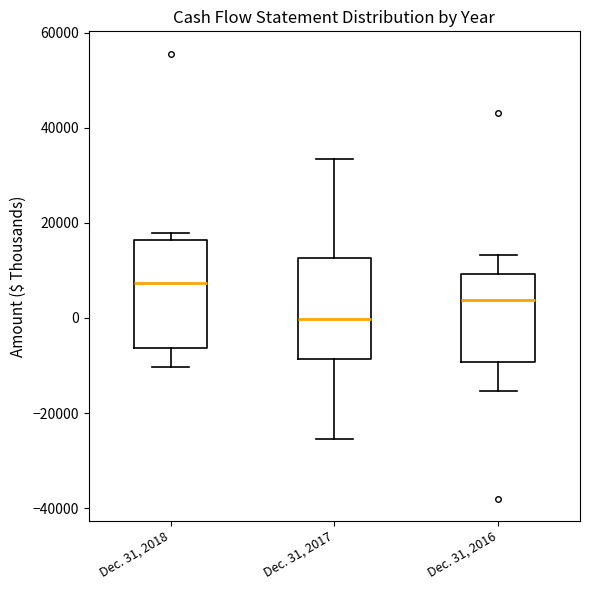

Reading left to right, transcribe this box plot: for each box, give where its median line is, the range the box spans, and where its two whiskers end, as read against the y-axis. The values are not printed on the chart, so give them approximately, as read against the axis.

Dec. 31, 2018: median 8000, box -6000 to 16000, whiskers -10000 to 18000
Dec. 31, 2017: median 0, box -8000 to 12000, whiskers -26000 to 34000
Dec. 31, 2016: median 4000, box -10000 to 10000, whiskers -16000 to 14000